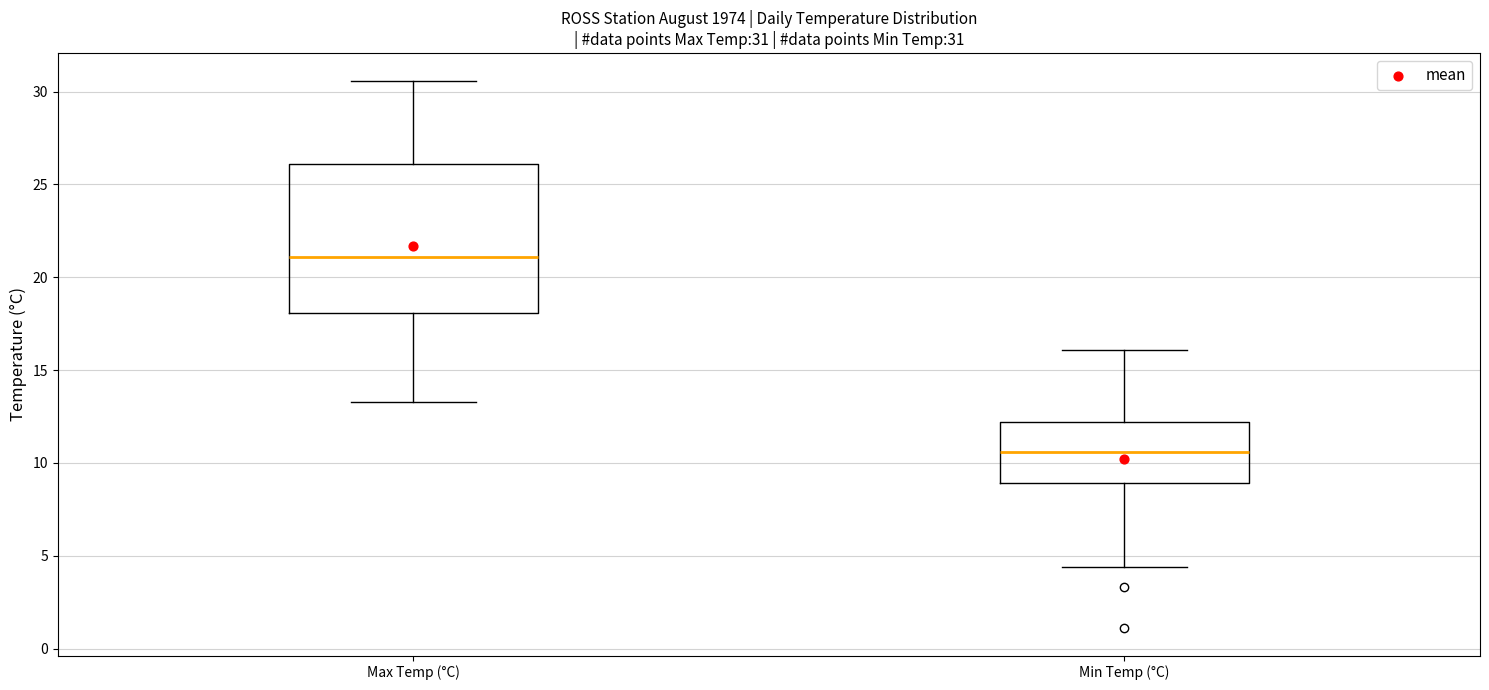

Comparing the boxes themselves (not the whiskers), which one is the tallest?

Max Temp (°C)